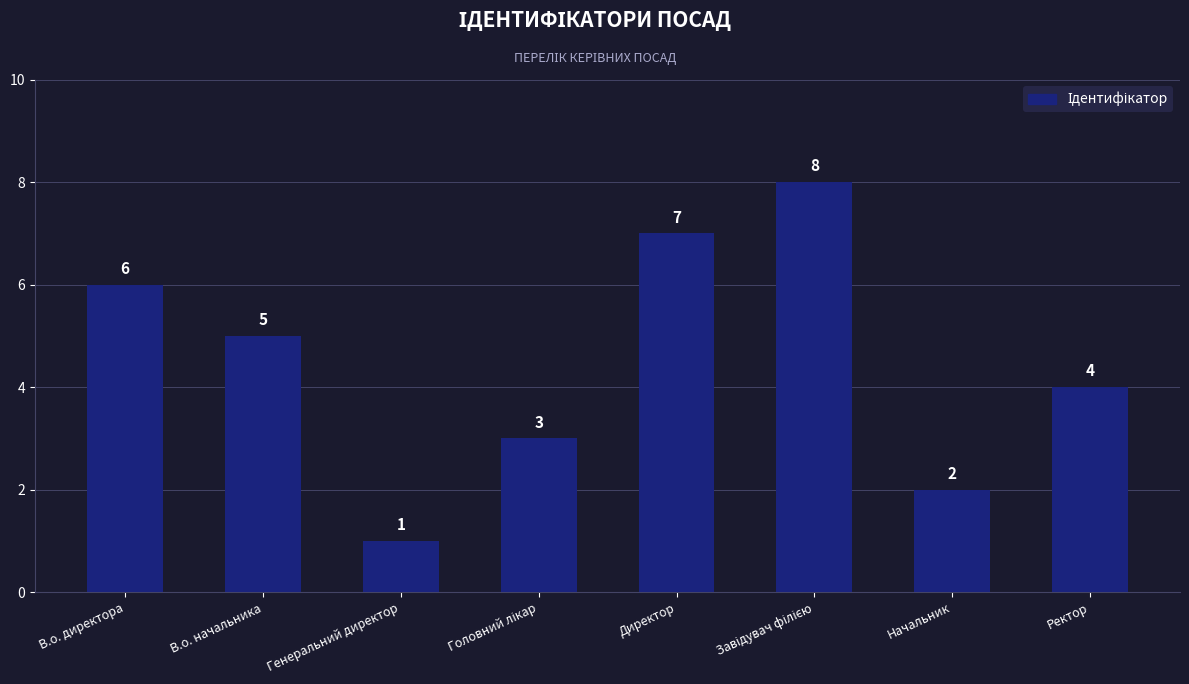

Which has a higher value, Ректор or Директор?

Директор